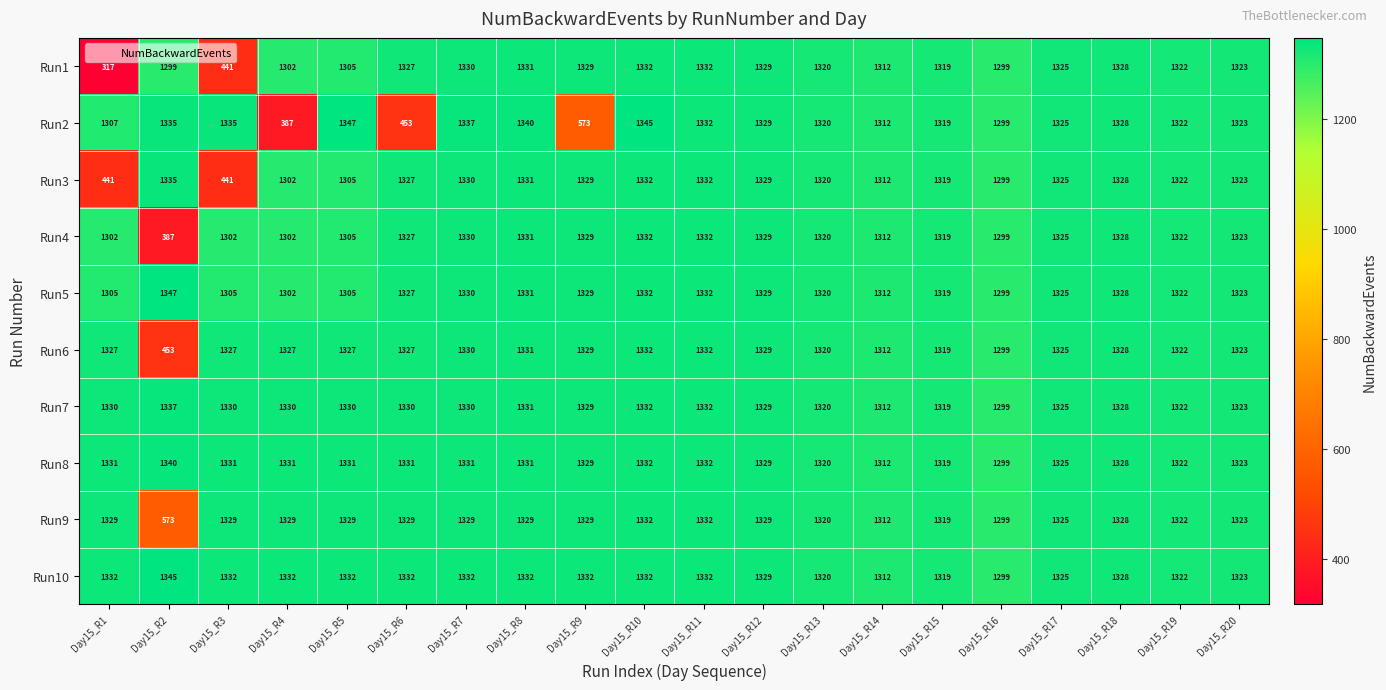

At how many categories does at least one series exceed 1204?

20